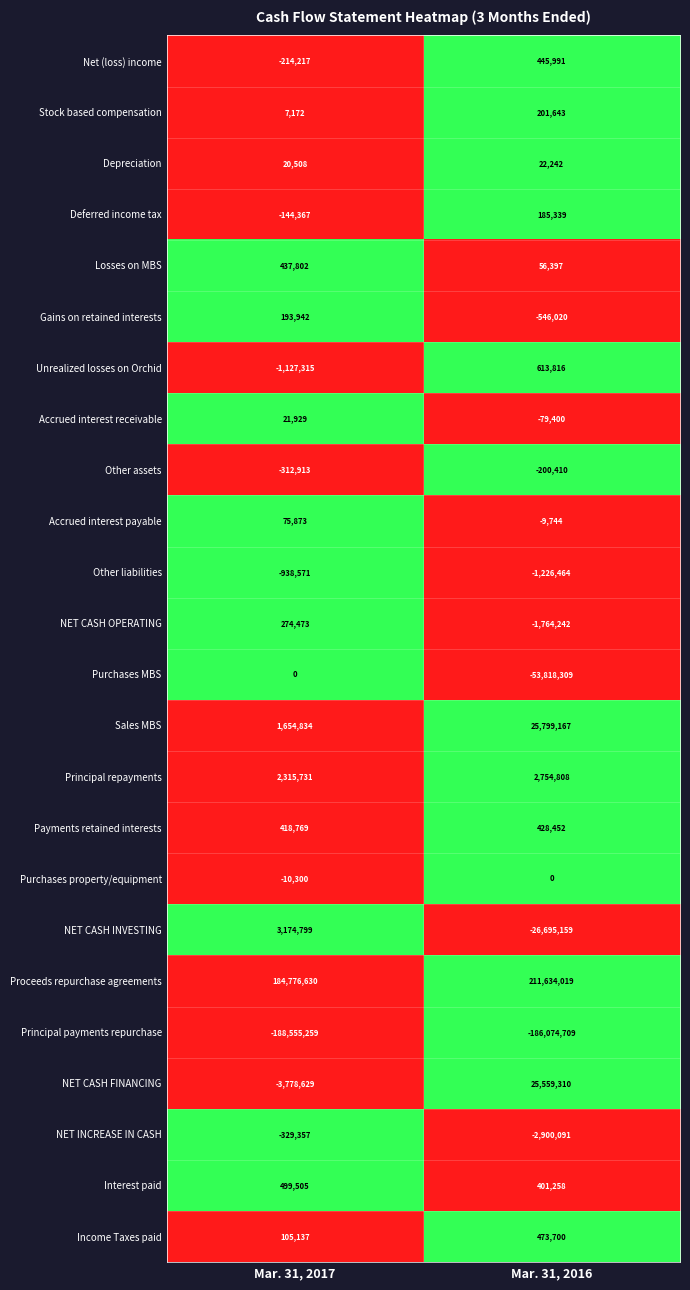

At which category is the sum across all series the highest?

Mar. 31, 2017